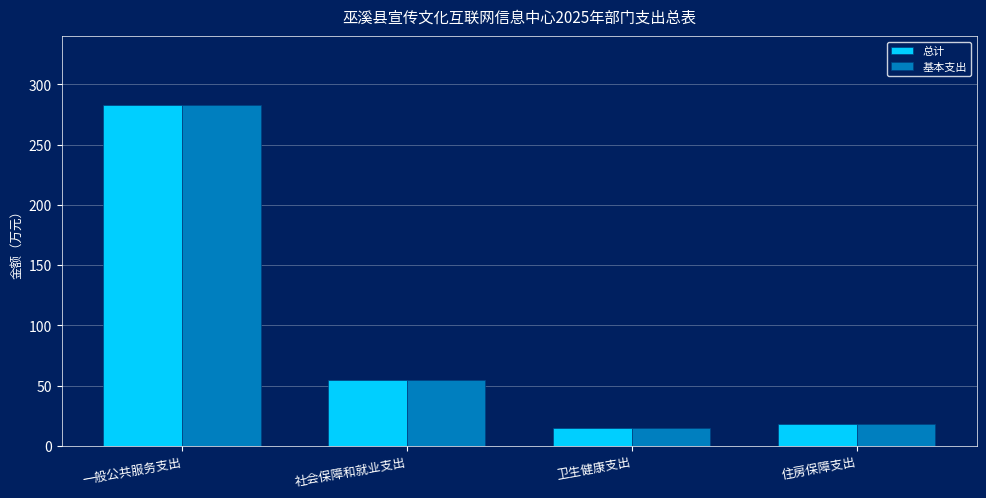

What is the total value across all series at 社会保障和就业支出?

110.0